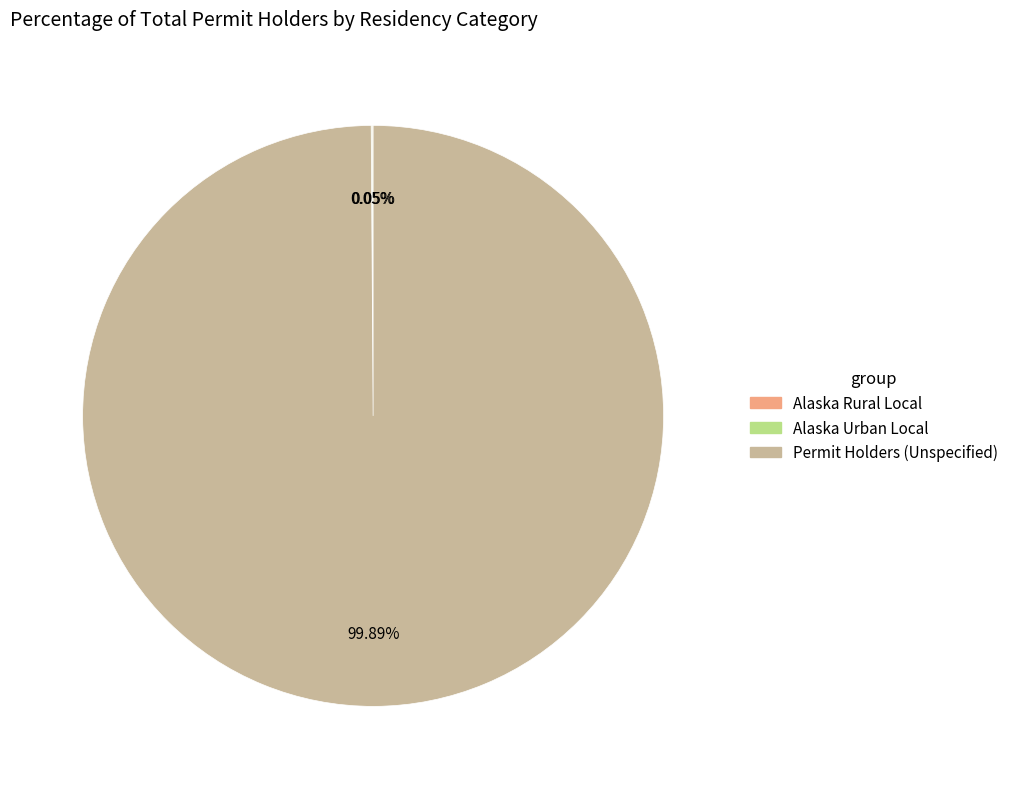

Is there a majority slice in this chart?

Yes